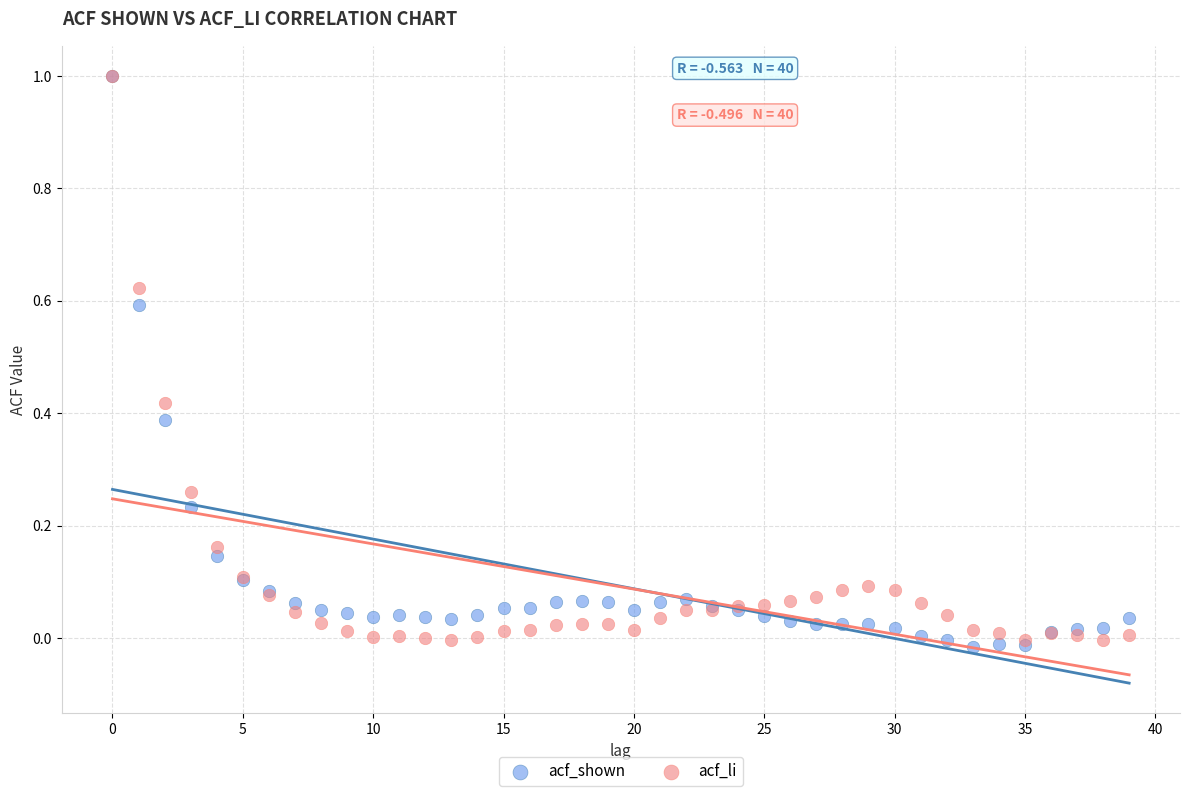

What are all the series names shown in the legend?

acf_shown, acf_li